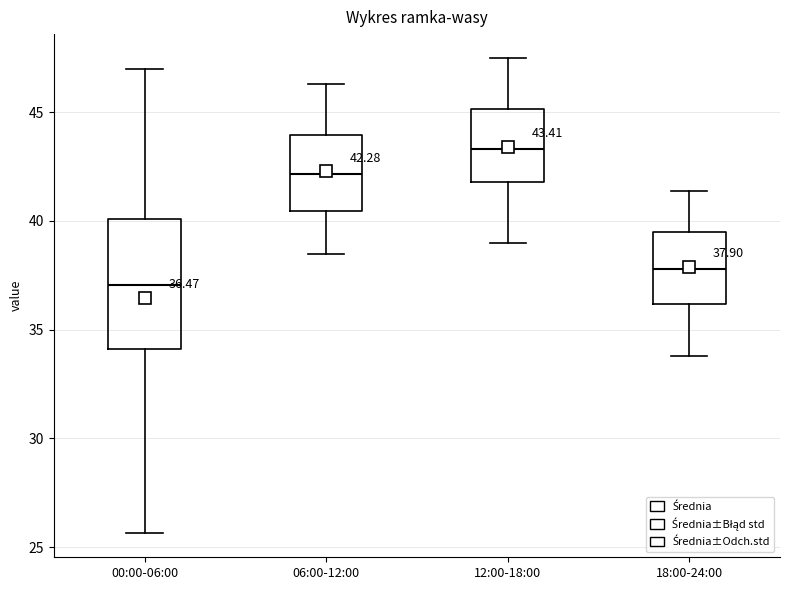

Which box has the highest median line?

12:00-18:00